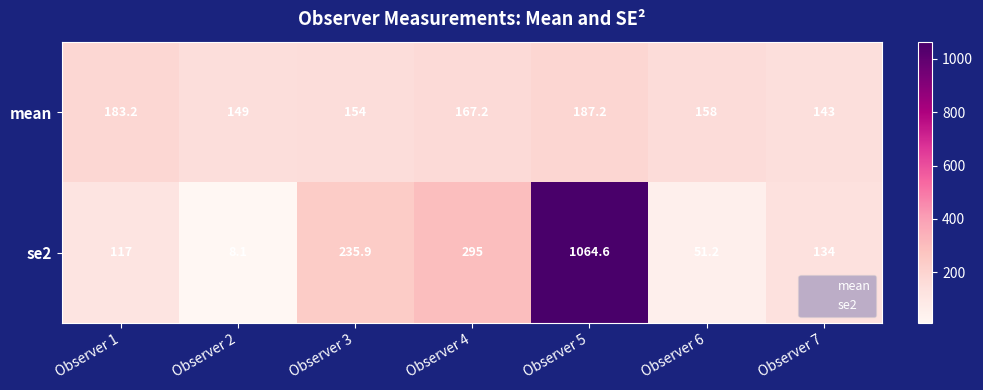

Rank the series at Observer 7 from lowest to highest value.

se2, mean